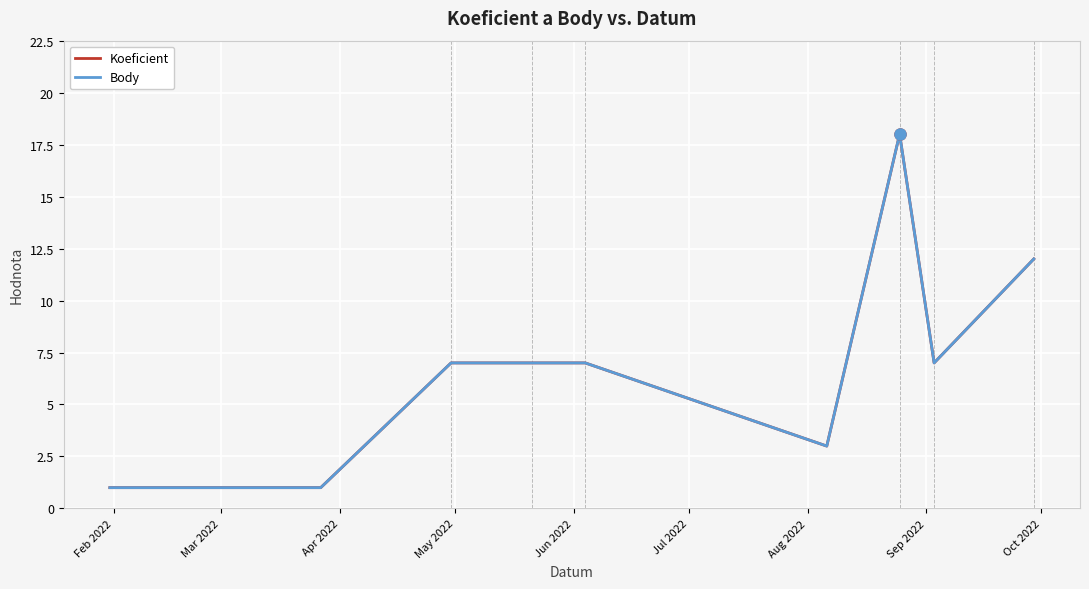

At which label is Koeficient closest to 9?

May 2022